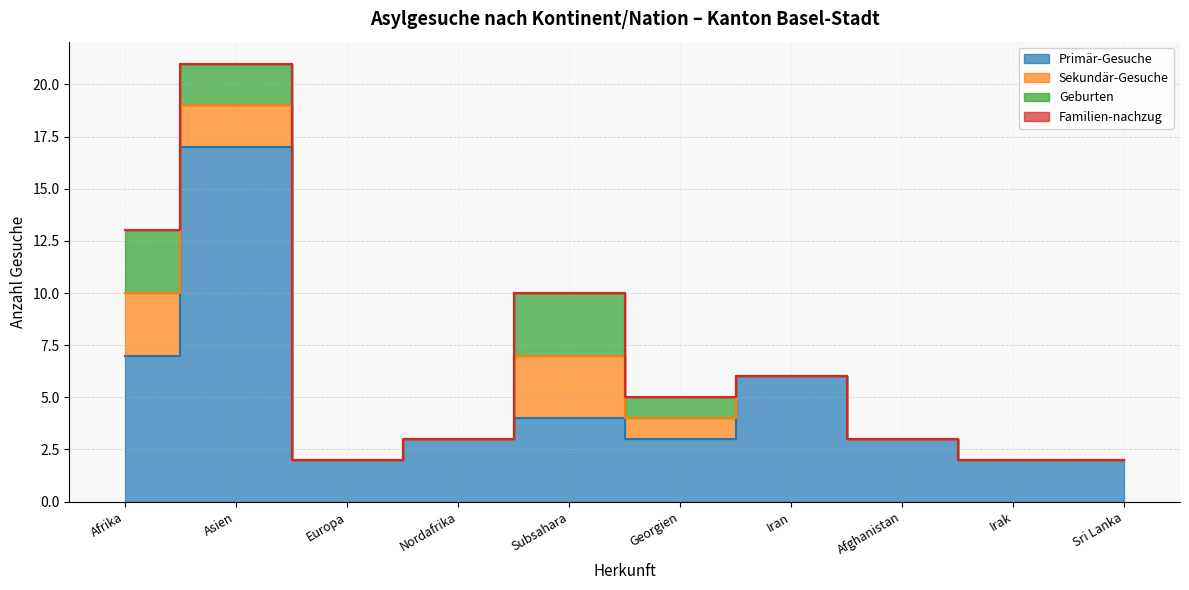

What is the label of the 3rd point from the right?

Afghanistan